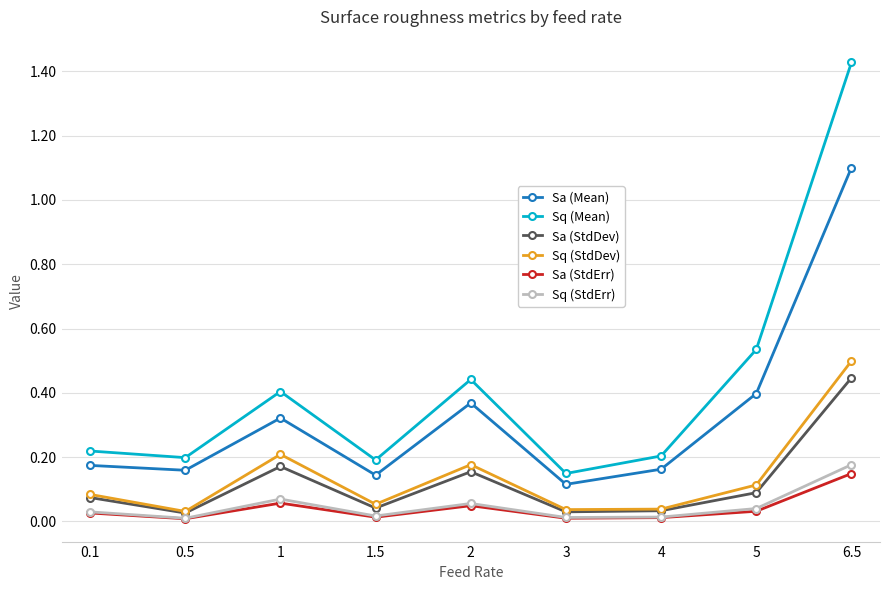

Between 0.1 and 5, which series saw the biggest shift?

Sq (Mean)